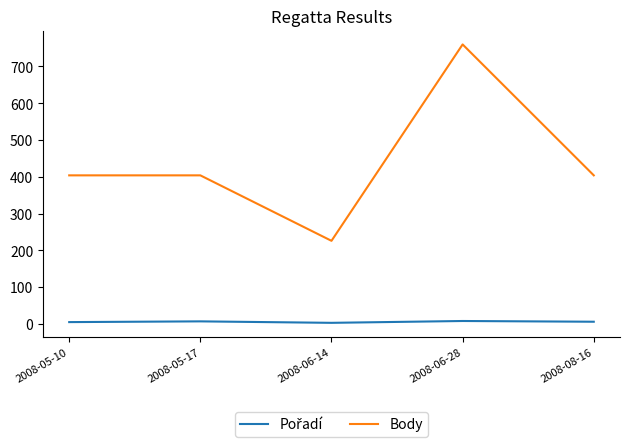

Is this an area chart (filled region under the line)?

No